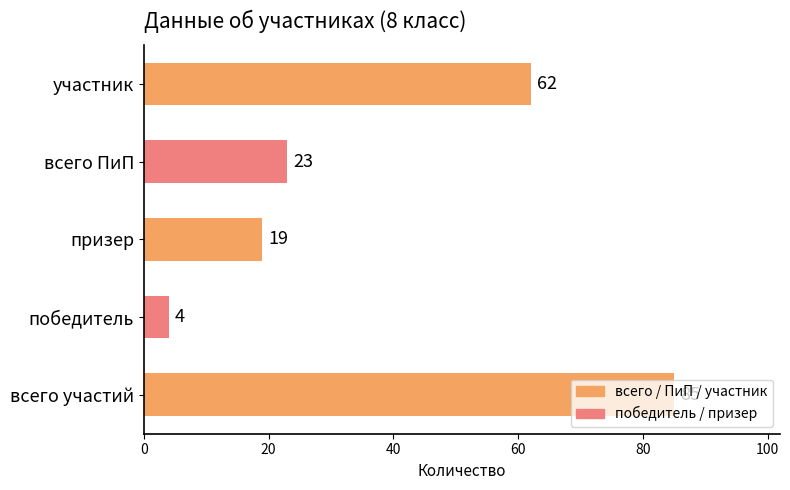

What is the change in value from всего участий to призер?

-66